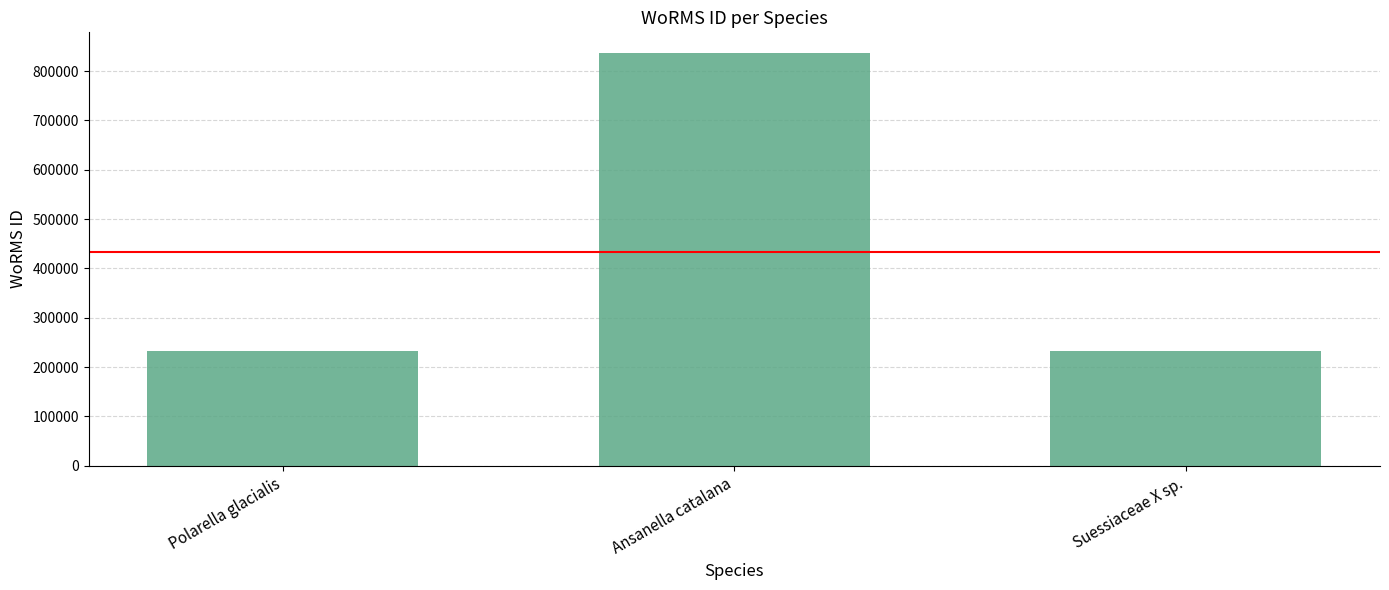

What is the label of the 2nd bar from the right?

Ansanella catalana